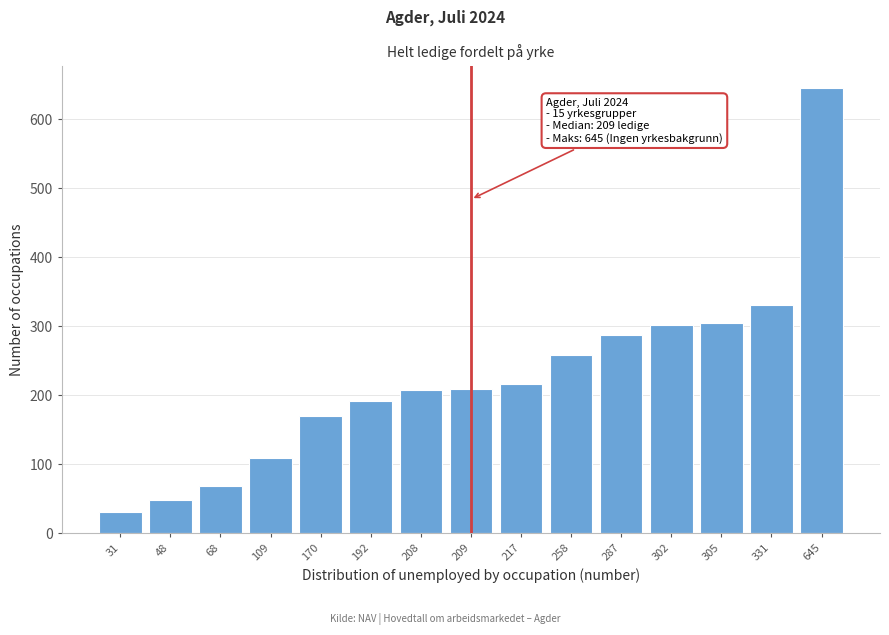

What is the difference between the maximum and minimum values?

614